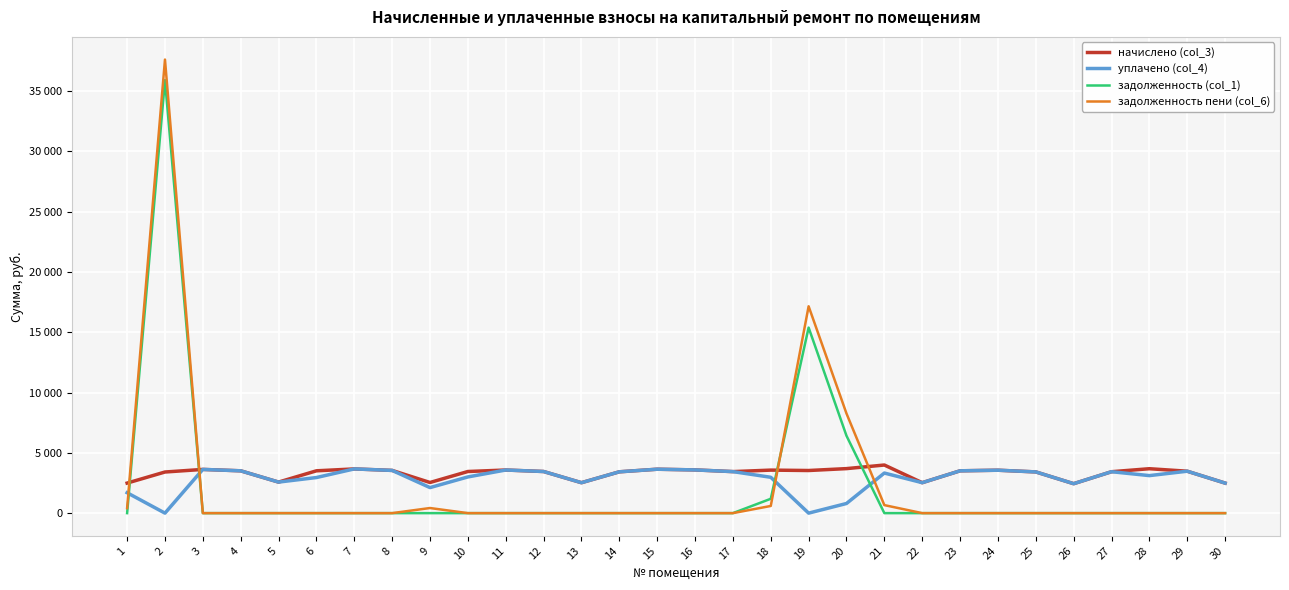

At which category does задолженность (col_1) reach its first local peak?

2